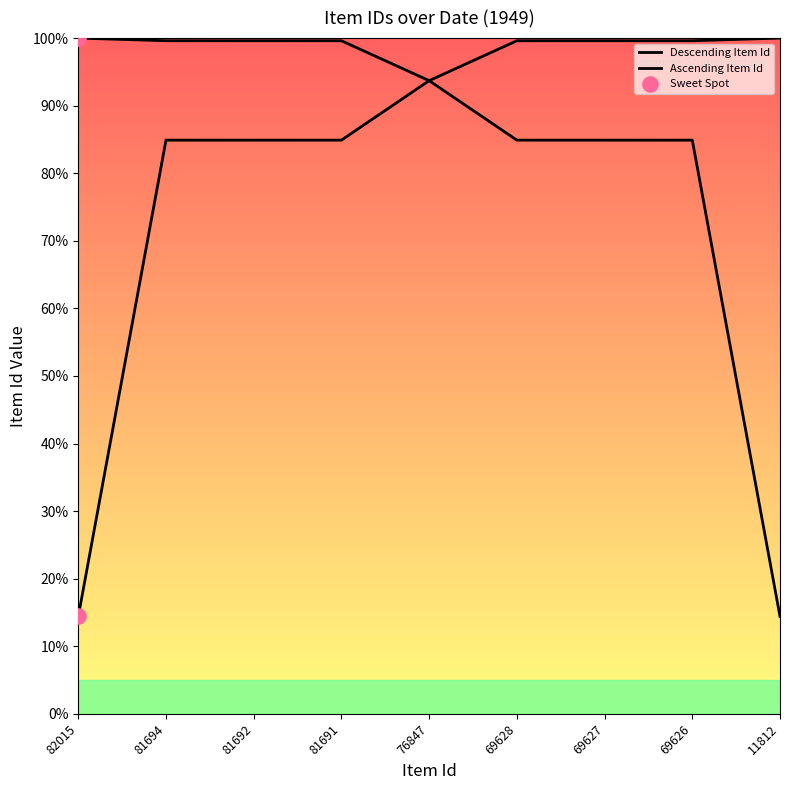

Which has a higher value, 69628 or 69627?

69628